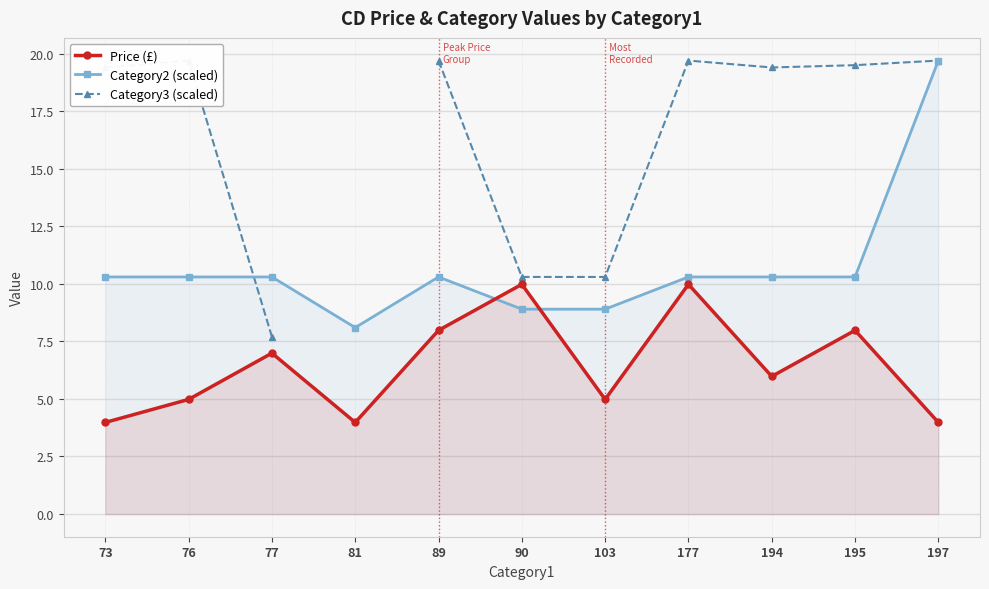

Is the value of Category2 (scaled) at 90 greater than the value of Price (£) at 103?

Yes